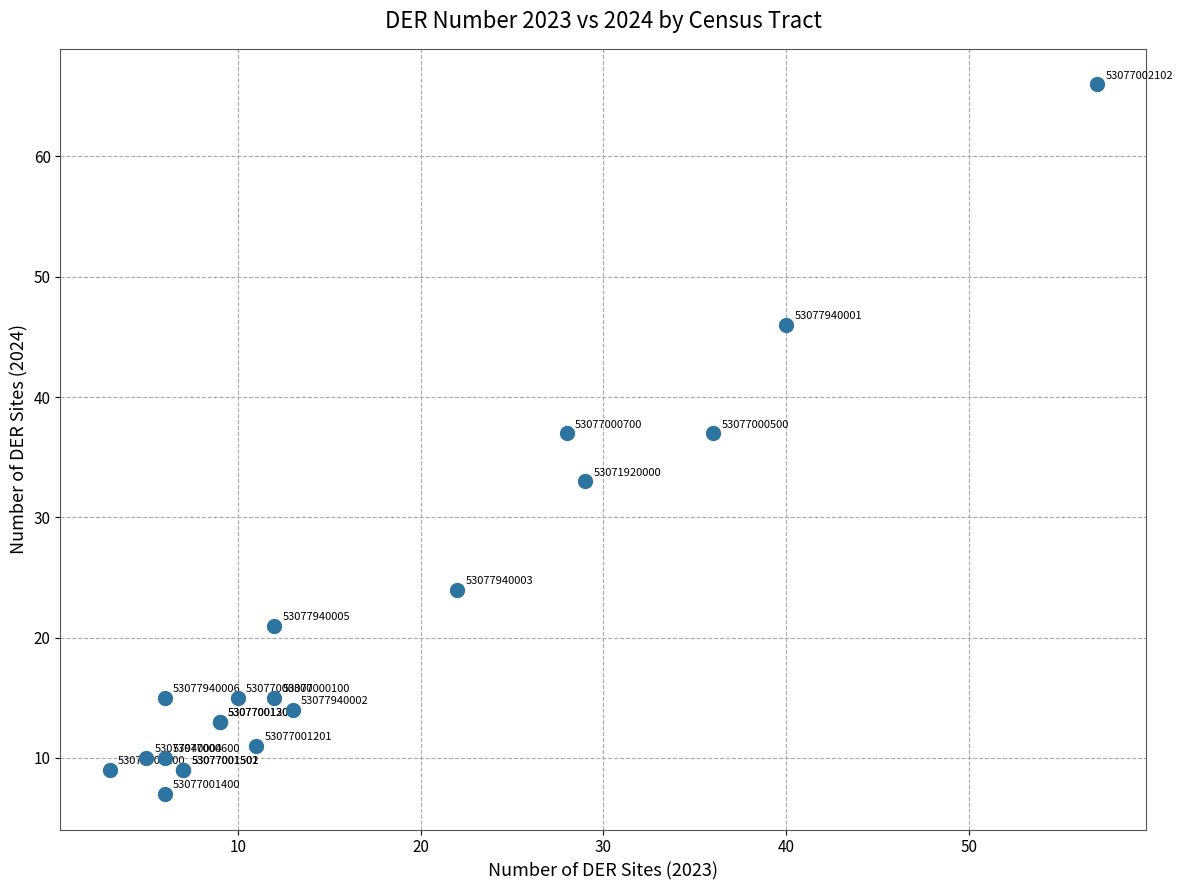

What Y value in the scatter plot is closest to 36?

37